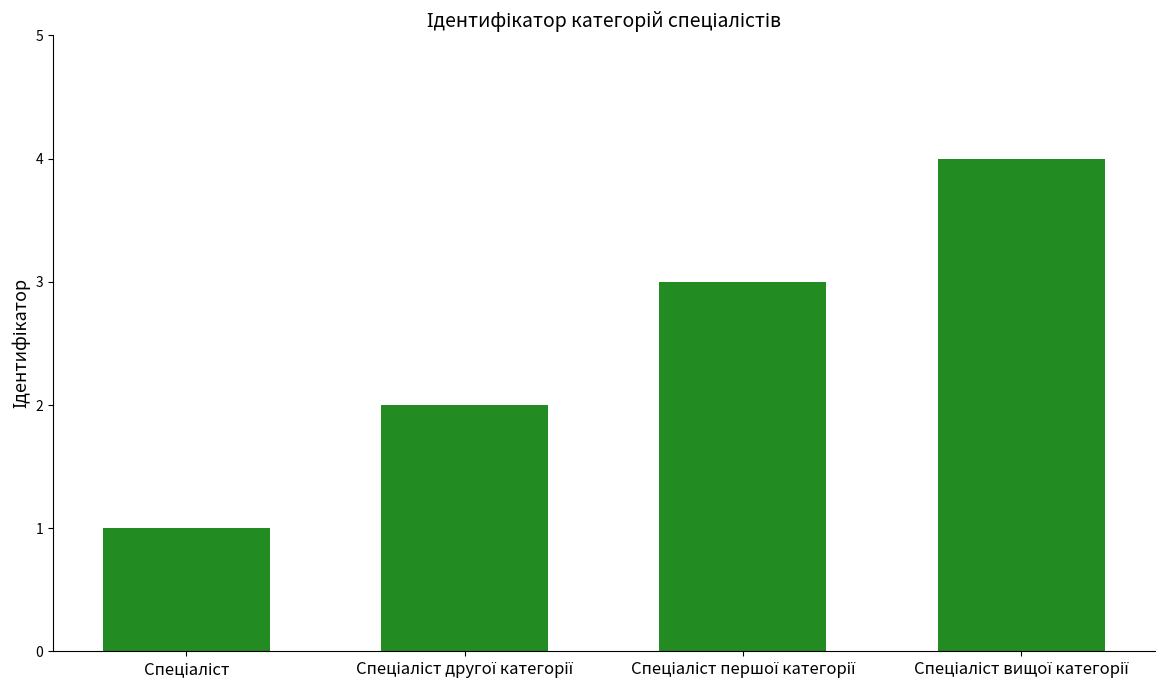

What is the greatest value displayed?

4